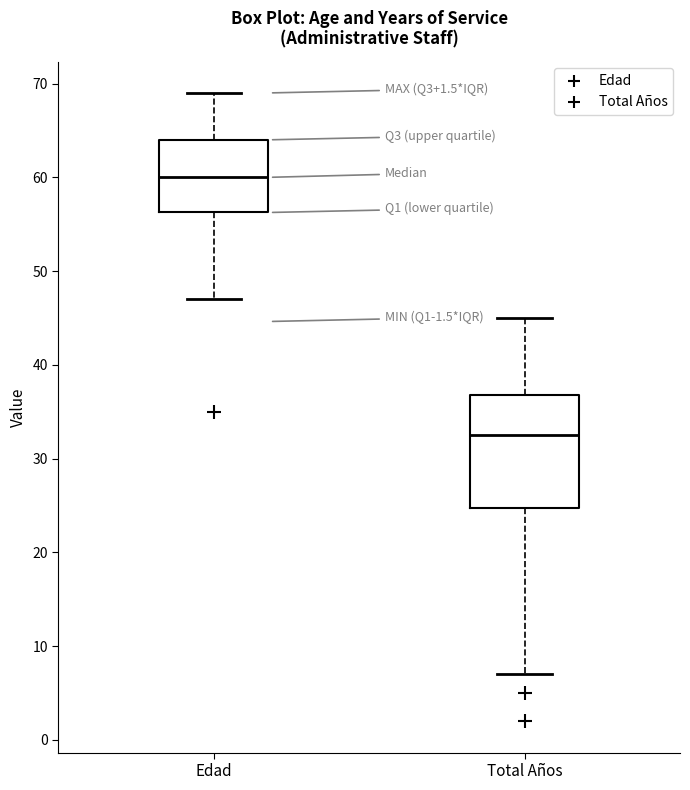

Which box has the highest median line?

Edad